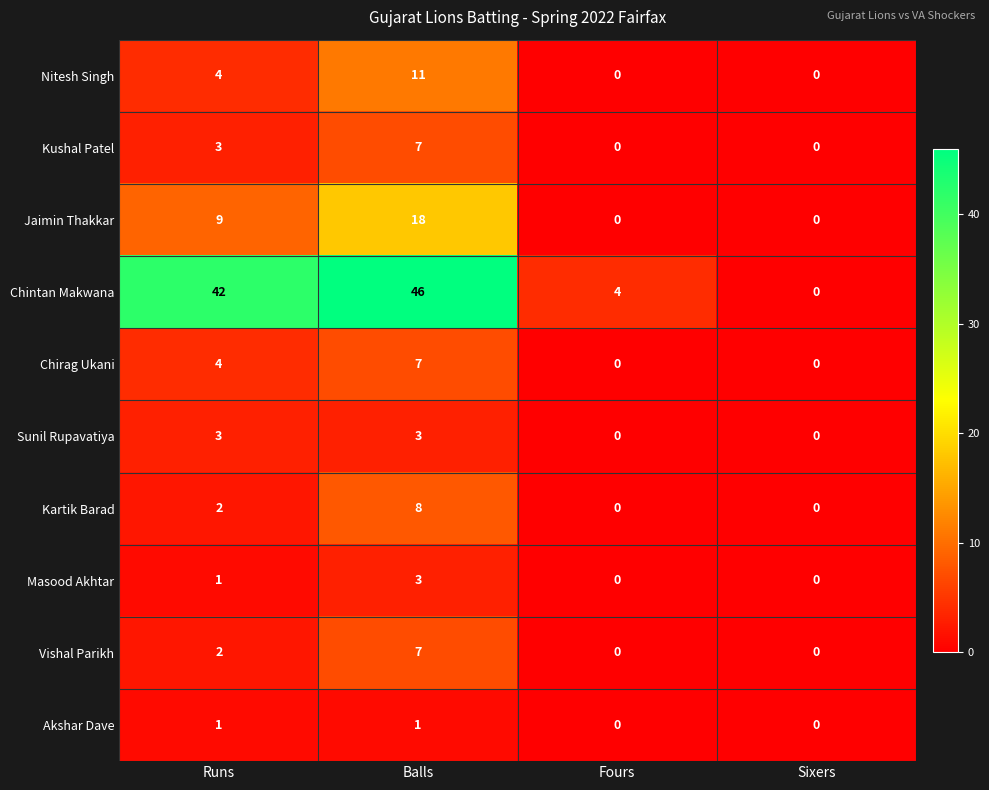

True or false: Chirag Ukani has a value of 0 at Fours.

True